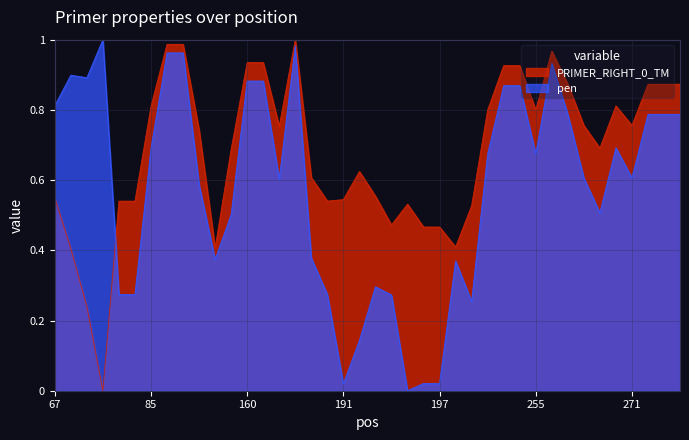

What is the total value across all series at 269?

1.2